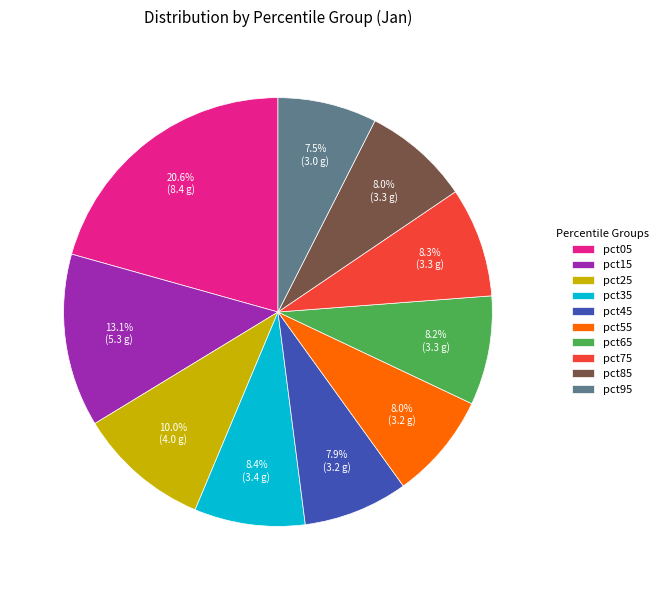

Between pct55 and pct15, which is larger?

pct15